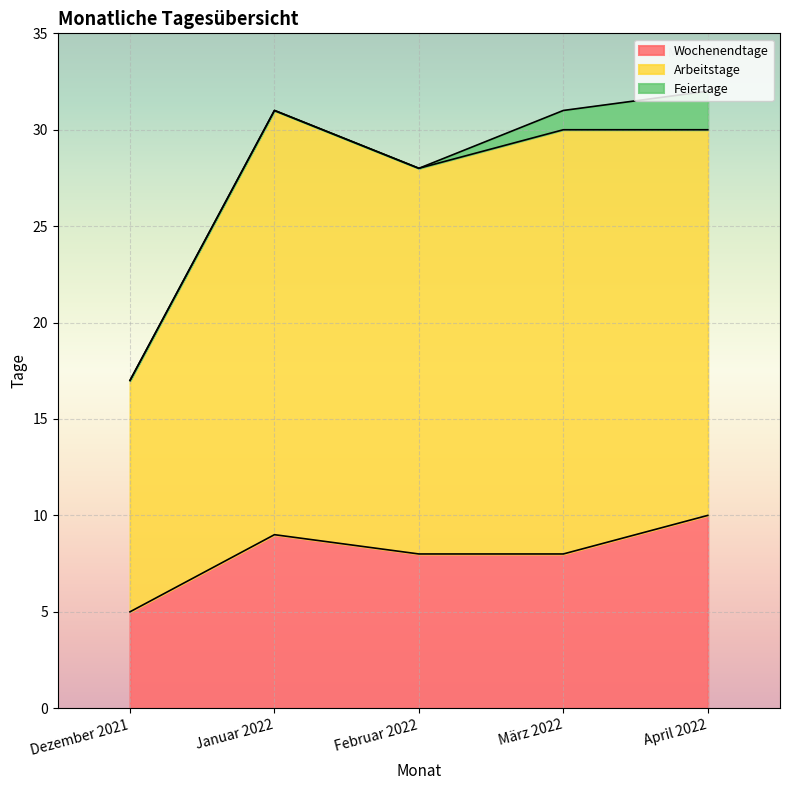

What is the difference between the maximum and minimum values in the Wochenendtage series?

5